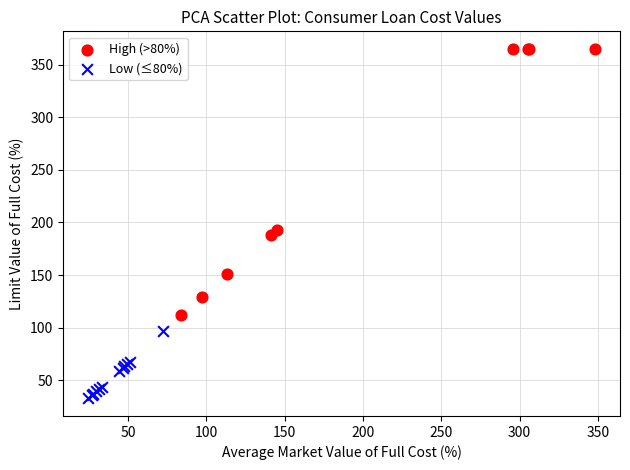

Which series reaches the minimum Y coordinate?

Low (≤80%)